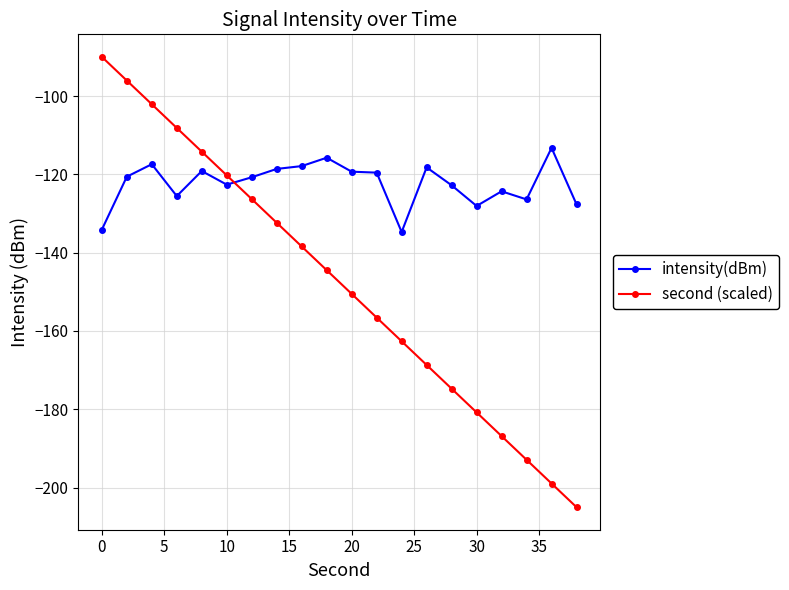

How many times do second (scaled) and intensity(dBm) cross each other?

1